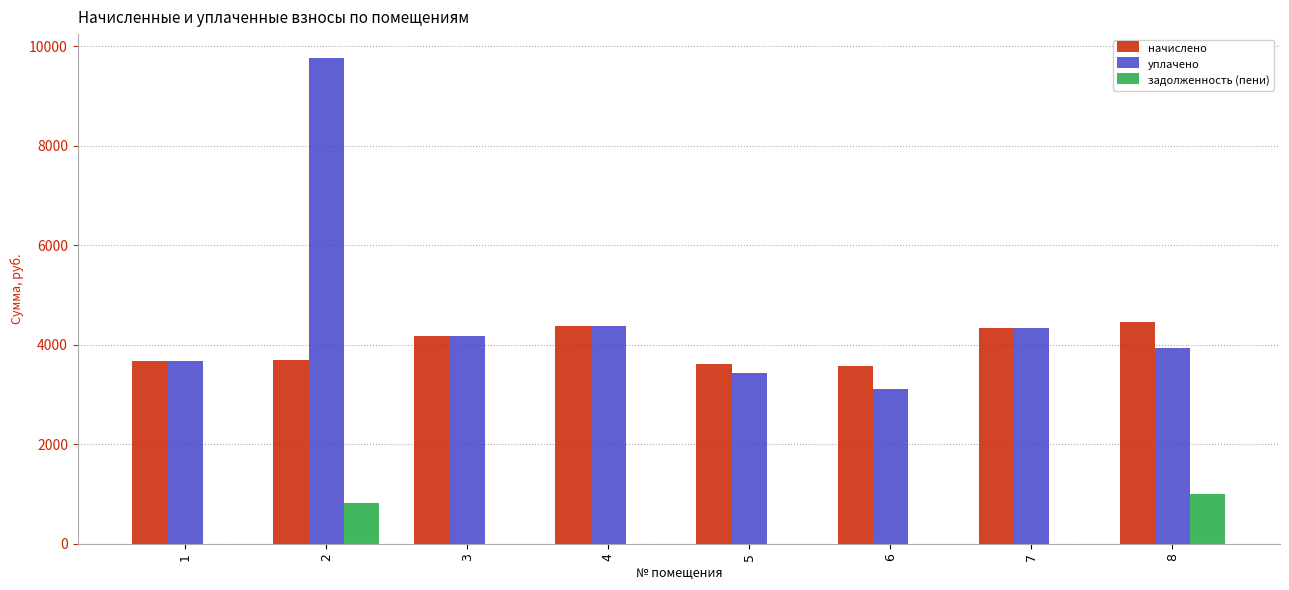

Is the value of уплачено at 2 greater than the value of задолженность (пени) at 2?

Yes